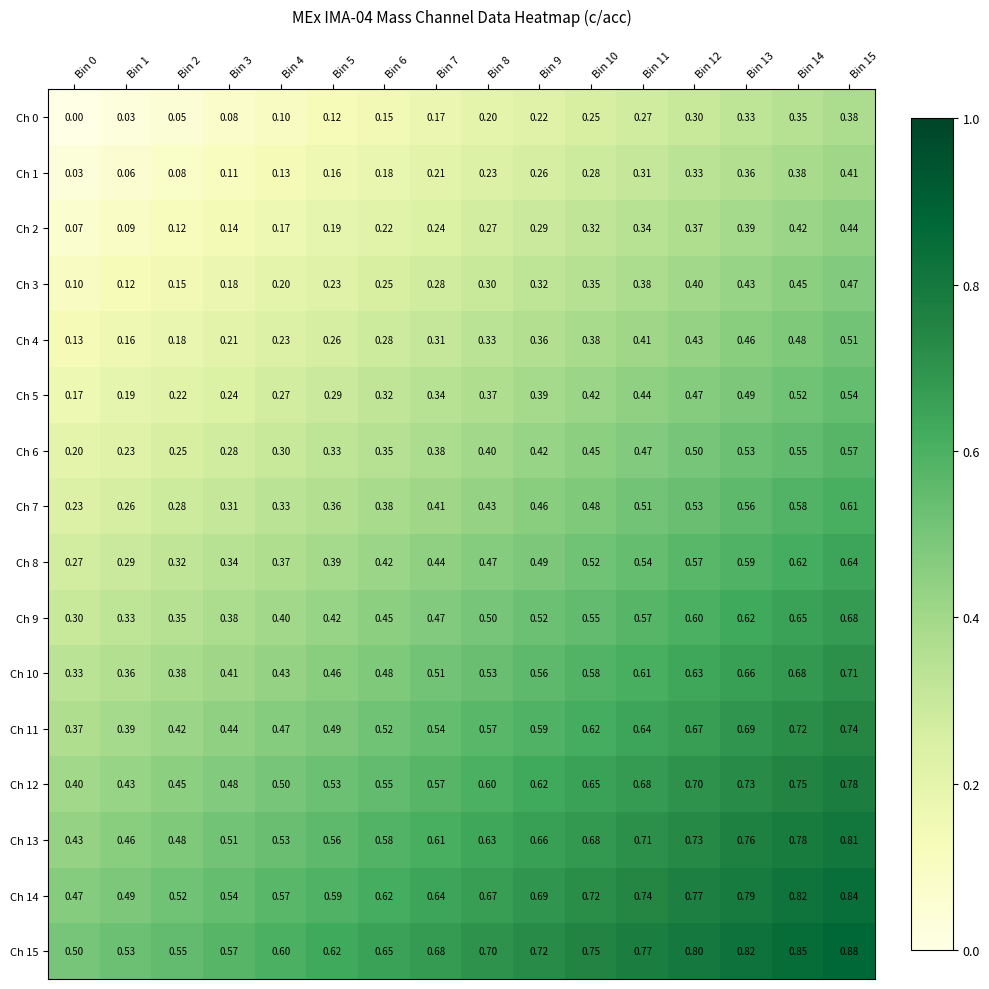

Reading right to left, what are all the values shown in this chart?

Ch 0: Bin 15=0.4	Bin 14=0.3	Bin 13=0.3	Bin 12=0.3	Bin 11=0.3	Bin 10=0.2	Bin 9=0.2	Bin 8=0.2	Bin 7=0.2	Bin 6=0.1	Bin 5=0.1	Bin 4=0.1	Bin 3=0.1	Bin 2=0.1	Bin 1=0.0	Bin 0=0.0
Ch 1: Bin 15=0.4	Bin 14=0.4	Bin 13=0.4	Bin 12=0.3	Bin 11=0.3	Bin 10=0.3	Bin 9=0.3	Bin 8=0.2	Bin 7=0.2	Bin 6=0.2	Bin 5=0.2	Bin 4=0.1	Bin 3=0.1	Bin 2=0.1	Bin 1=0.1	Bin 0=0.0
Ch 2: Bin 15=0.4	Bin 14=0.4	Bin 13=0.4	Bin 12=0.4	Bin 11=0.3	Bin 10=0.3	Bin 9=0.3	Bin 8=0.3	Bin 7=0.2	Bin 6=0.2	Bin 5=0.2	Bin 4=0.2	Bin 3=0.1	Bin 2=0.1	Bin 1=0.1	Bin 0=0.1
Ch 3: Bin 15=0.5	Bin 14=0.5	Bin 13=0.4	Bin 12=0.4	Bin 11=0.4	Bin 10=0.3	Bin 9=0.3	Bin 8=0.3	Bin 7=0.3	Bin 6=0.2	Bin 5=0.2	Bin 4=0.2	Bin 3=0.2	Bin 2=0.1	Bin 1=0.1	Bin 0=0.1
Ch 4: Bin 15=0.5	Bin 14=0.5	Bin 13=0.5	Bin 12=0.4	Bin 11=0.4	Bin 10=0.4	Bin 9=0.4	Bin 8=0.3	Bin 7=0.3	Bin 6=0.3	Bin 5=0.3	Bin 4=0.2	Bin 3=0.2	Bin 2=0.2	Bin 1=0.2	Bin 0=0.1
Ch 5: Bin 15=0.5	Bin 14=0.5	Bin 13=0.5	Bin 12=0.5	Bin 11=0.4	Bin 10=0.4	Bin 9=0.4	Bin 8=0.4	Bin 7=0.3	Bin 6=0.3	Bin 5=0.3	Bin 4=0.3	Bin 3=0.2	Bin 2=0.2	Bin 1=0.2	Bin 0=0.2
Ch 6: Bin 15=0.6	Bin 14=0.6	Bin 13=0.5	Bin 12=0.5	Bin 11=0.5	Bin 10=0.5	Bin 9=0.4	Bin 8=0.4	Bin 7=0.4	Bin 6=0.3	Bin 5=0.3	Bin 4=0.3	Bin 3=0.3	Bin 2=0.2	Bin 1=0.2	Bin 0=0.2
Ch 7: Bin 15=0.6	Bin 14=0.6	Bin 13=0.6	Bin 12=0.5	Bin 11=0.5	Bin 10=0.5	Bin 9=0.5	Bin 8=0.4	Bin 7=0.4	Bin 6=0.4	Bin 5=0.4	Bin 4=0.3	Bin 3=0.3	Bin 2=0.3	Bin 1=0.3	Bin 0=0.2
Ch 8: Bin 15=0.6	Bin 14=0.6	Bin 13=0.6	Bin 12=0.6	Bin 11=0.5	Bin 10=0.5	Bin 9=0.5	Bin 8=0.5	Bin 7=0.4	Bin 6=0.4	Bin 5=0.4	Bin 4=0.4	Bin 3=0.3	Bin 2=0.3	Bin 1=0.3	Bin 0=0.3
Ch 9: Bin 15=0.7	Bin 14=0.7	Bin 13=0.6	Bin 12=0.6	Bin 11=0.6	Bin 10=0.6	Bin 9=0.5	Bin 8=0.5	Bin 7=0.5	Bin 6=0.5	Bin 5=0.4	Bin 4=0.4	Bin 3=0.4	Bin 2=0.3	Bin 1=0.3	Bin 0=0.3
Ch 10: Bin 15=0.7	Bin 14=0.7	Bin 13=0.7	Bin 12=0.6	Bin 11=0.6	Bin 10=0.6	Bin 9=0.6	Bin 8=0.5	Bin 7=0.5	Bin 6=0.5	Bin 5=0.5	Bin 4=0.4	Bin 3=0.4	Bin 2=0.4	Bin 1=0.4	Bin 0=0.3
Ch 11: Bin 15=0.7	Bin 14=0.7	Bin 13=0.7	Bin 12=0.7	Bin 11=0.6	Bin 10=0.6	Bin 9=0.6	Bin 8=0.6	Bin 7=0.5	Bin 6=0.5	Bin 5=0.5	Bin 4=0.5	Bin 3=0.4	Bin 2=0.4	Bin 1=0.4	Bin 0=0.4
Ch 12: Bin 15=0.8	Bin 14=0.8	Bin 13=0.7	Bin 12=0.7	Bin 11=0.7	Bin 10=0.7	Bin 9=0.6	Bin 8=0.6	Bin 7=0.6	Bin 6=0.6	Bin 5=0.5	Bin 4=0.5	Bin 3=0.5	Bin 2=0.5	Bin 1=0.4	Bin 0=0.4
Ch 13: Bin 15=0.8	Bin 14=0.8	Bin 13=0.8	Bin 12=0.7	Bin 11=0.7	Bin 10=0.7	Bin 9=0.7	Bin 8=0.6	Bin 7=0.6	Bin 6=0.6	Bin 5=0.6	Bin 4=0.5	Bin 3=0.5	Bin 2=0.5	Bin 1=0.5	Bin 0=0.4
Ch 14: Bin 15=0.8	Bin 14=0.8	Bin 13=0.8	Bin 12=0.8	Bin 11=0.7	Bin 10=0.7	Bin 9=0.7	Bin 8=0.7	Bin 7=0.6	Bin 6=0.6	Bin 5=0.6	Bin 4=0.6	Bin 3=0.5	Bin 2=0.5	Bin 1=0.5	Bin 0=0.5
Ch 15: Bin 15=0.9	Bin 14=0.8	Bin 13=0.8	Bin 12=0.8	Bin 11=0.8	Bin 10=0.8	Bin 9=0.7	Bin 8=0.7	Bin 7=0.7	Bin 6=0.7	Bin 5=0.6	Bin 4=0.6	Bin 3=0.6	Bin 2=0.6	Bin 1=0.5	Bin 0=0.5